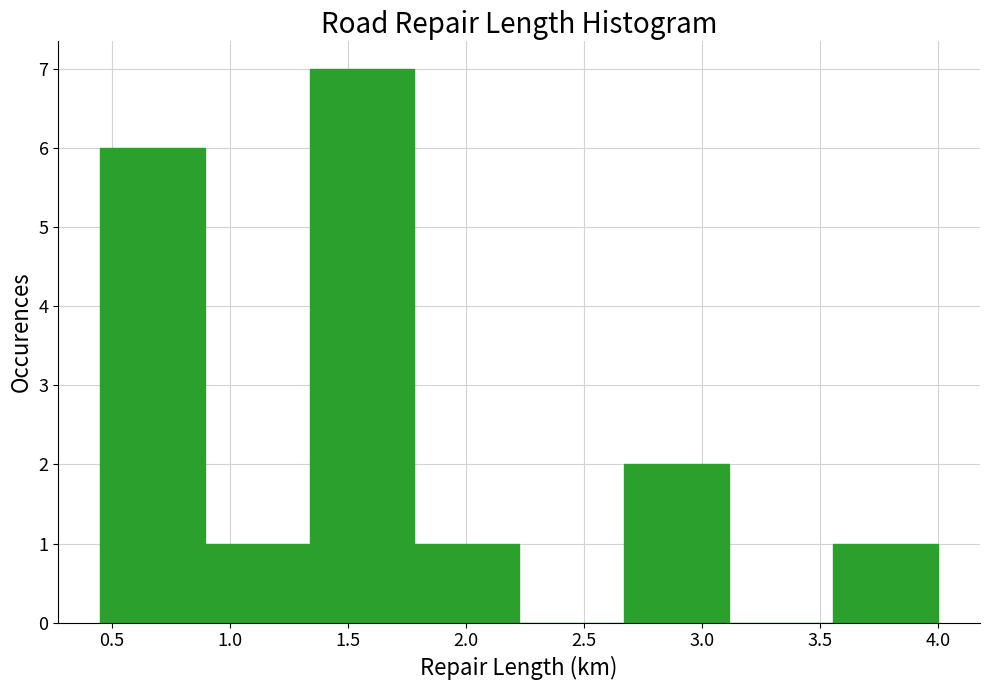

How tall is the bar that spans 1.80 to 2.25 on the x-axis? Neither the bar edges nor the heights are printed on the chart, so give them approximately, as read against the axes.

1